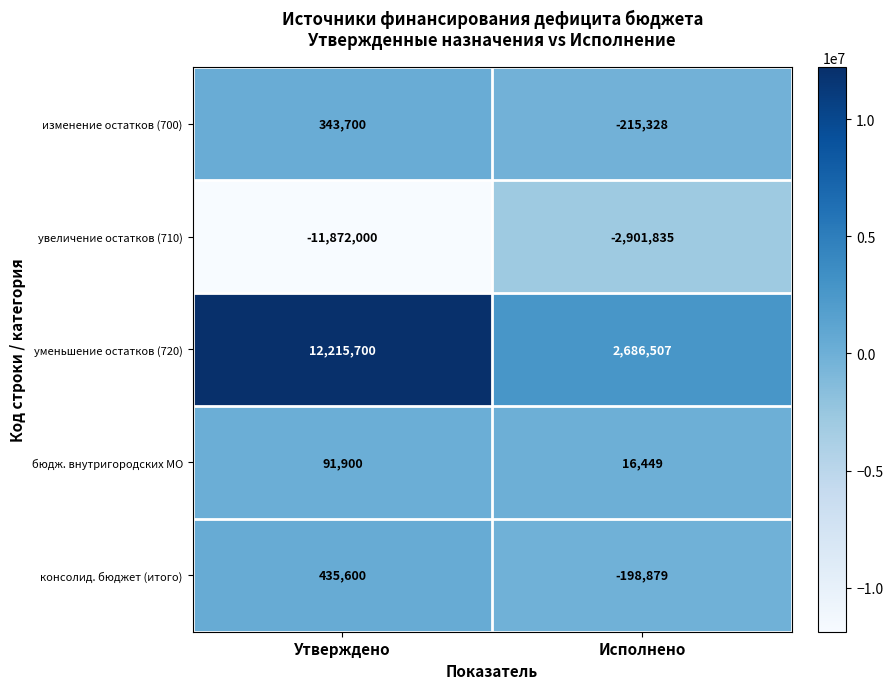

The value of бюдж. внутригородских МО at Исполнено is 16449. True or false?

True